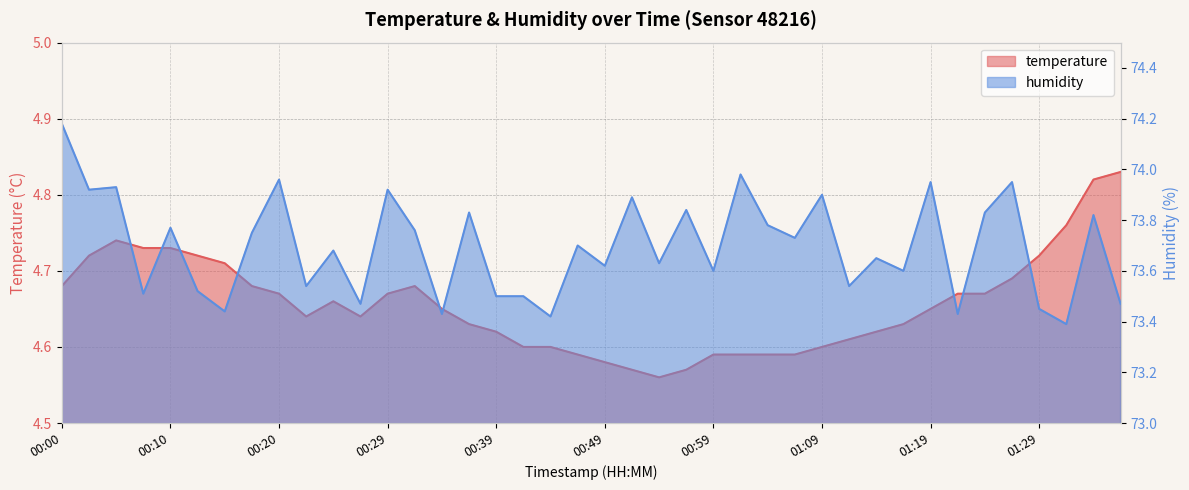

True or false: temperature and humidity cross at least once.

False